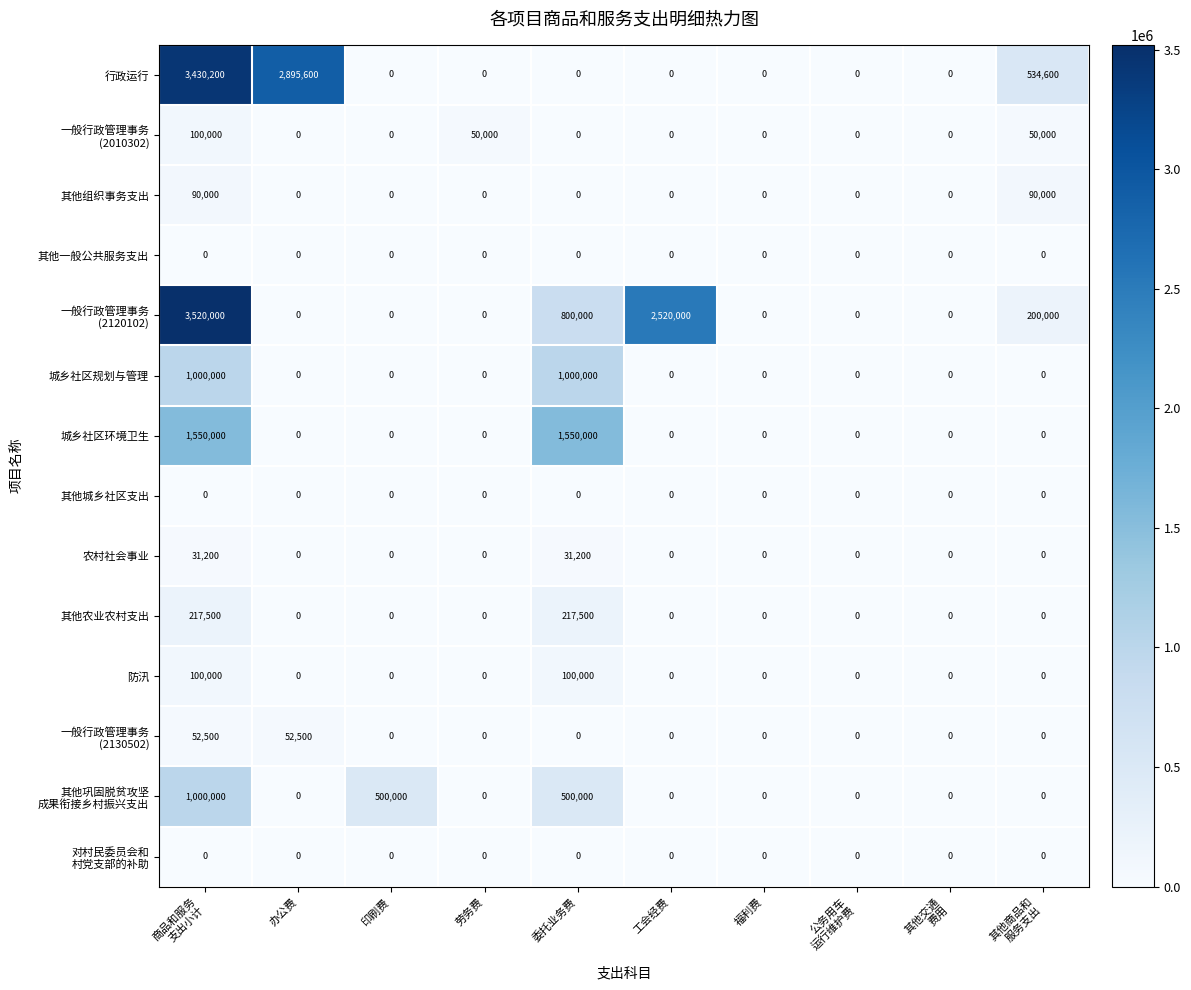

What is the difference between the maximum and minimum values in the 行政运行 series?

3430200